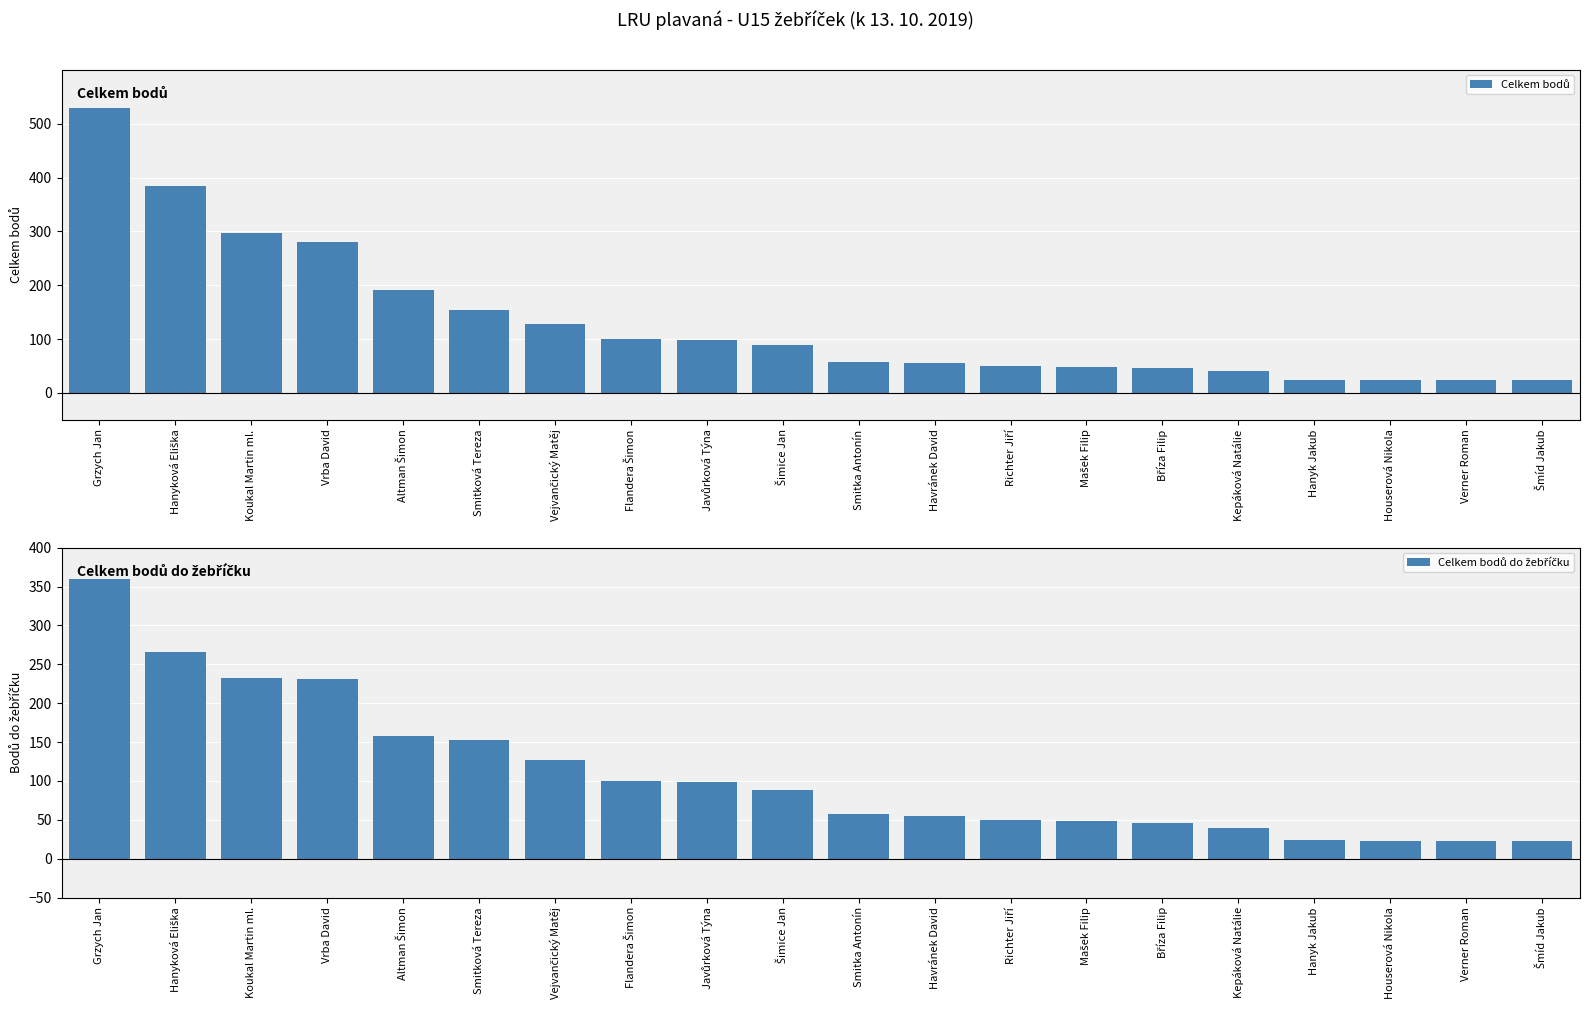

At how many categories does at least one series exceed 343?

2